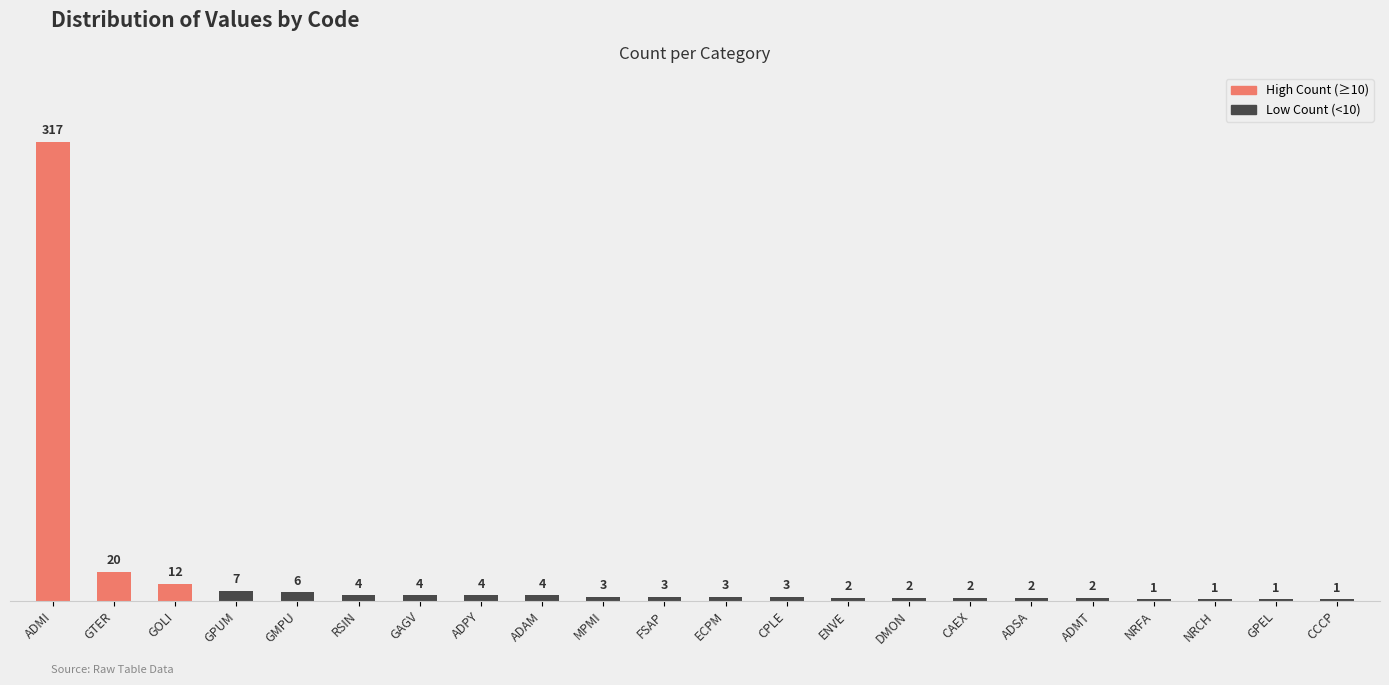

Approximately how many times larger is the value at ECPM compared to ADSA?

1.5